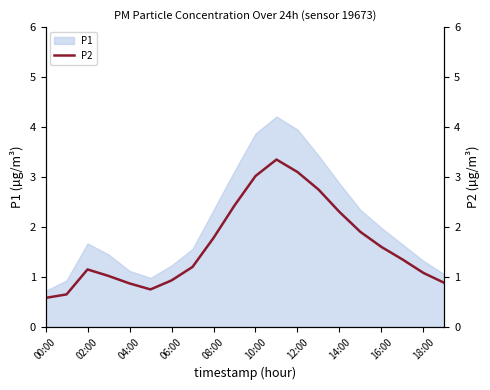

What is the highest value of the P1 series?

4.2